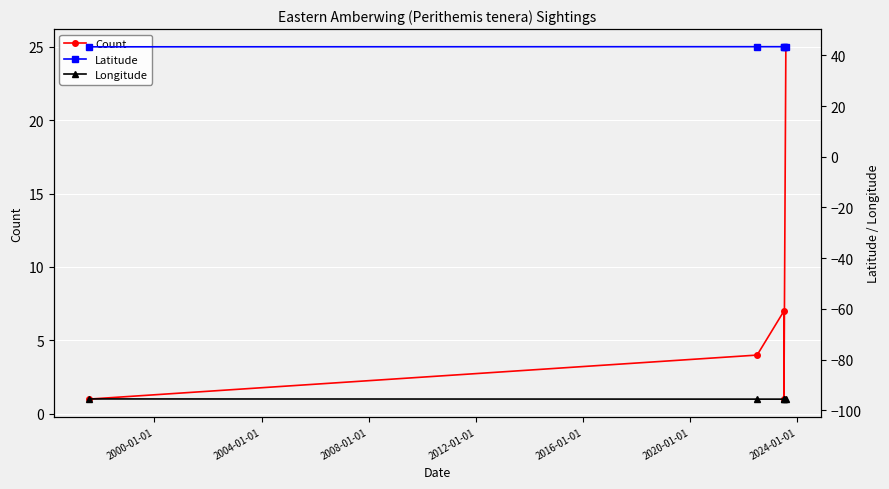

How many lines are shown in the chart?

3